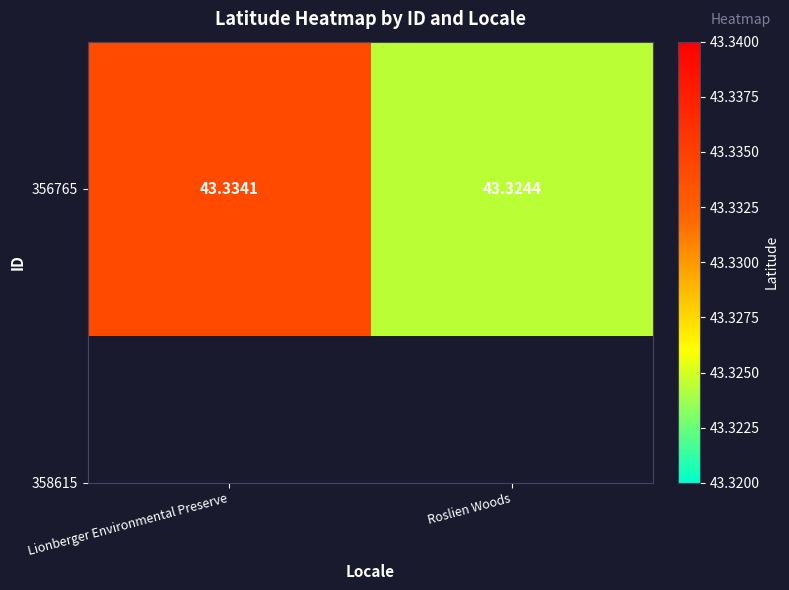

How many values are between 43 and 44?

2